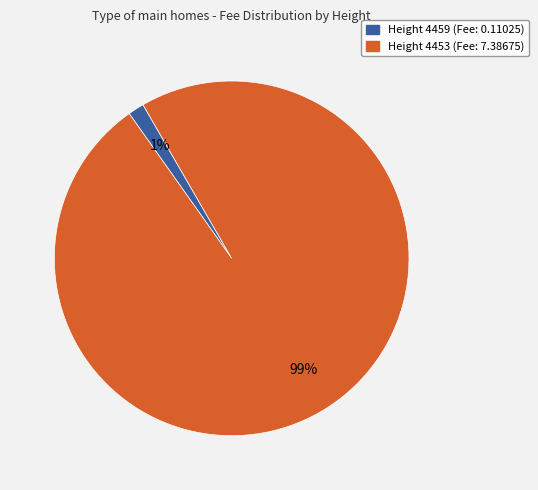

Does any single category account for the majority?

Yes